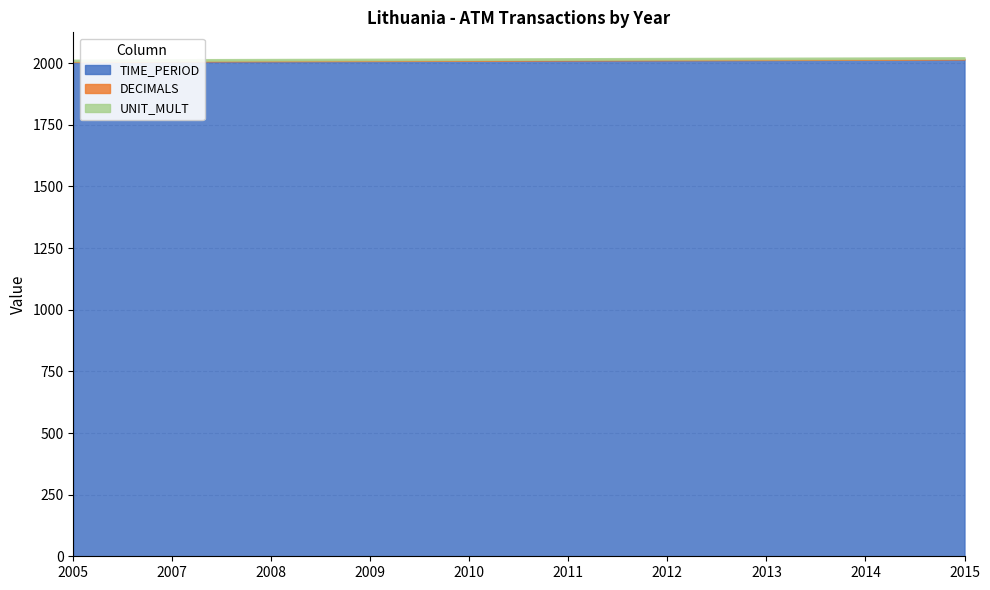

True or false: UNIT_MULT and DECIMALS intersect in this chart.

False